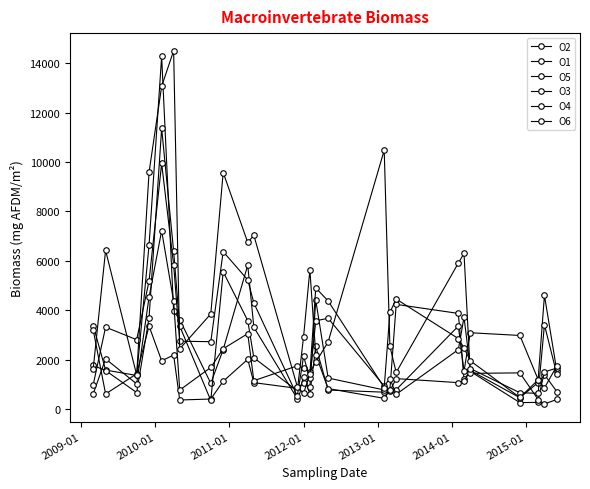

Which series has the widest spread of values?

O2